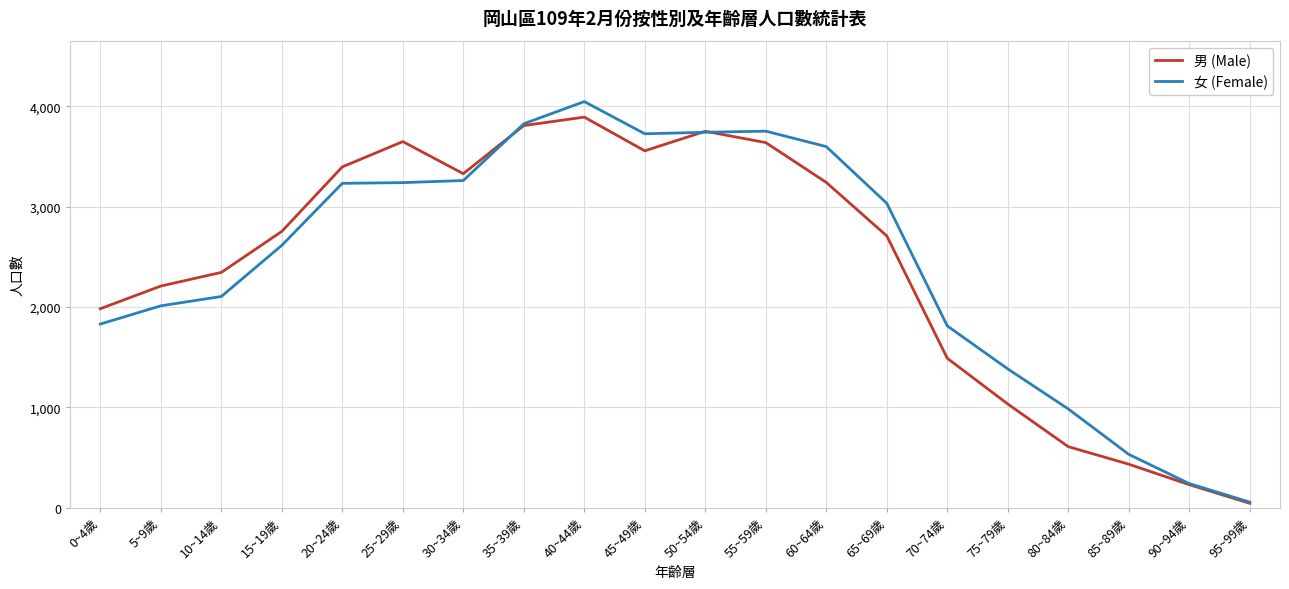

How many lines are shown in the chart?

2